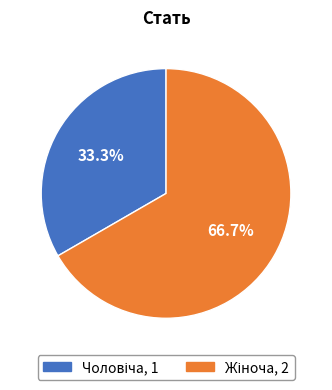

Does any single category account for the majority?

Yes